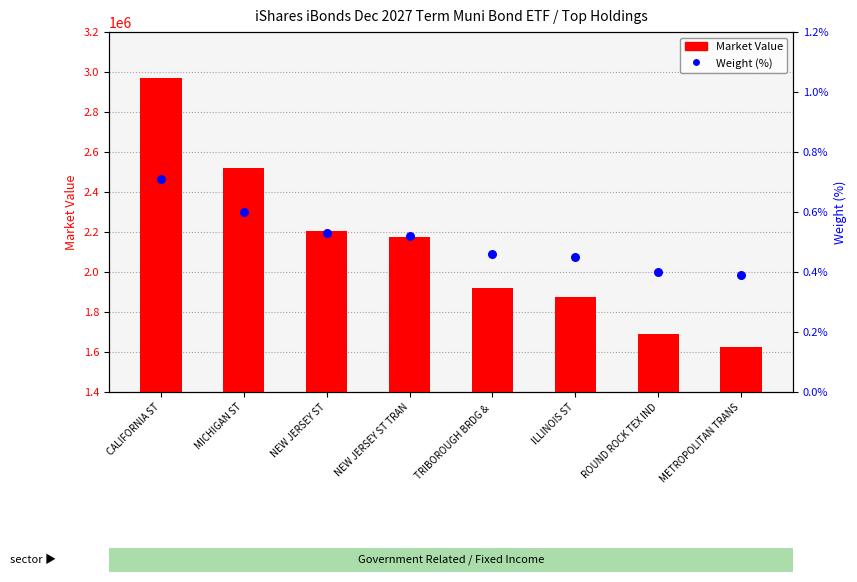

Which series has the largest total across all categories?

Market Value